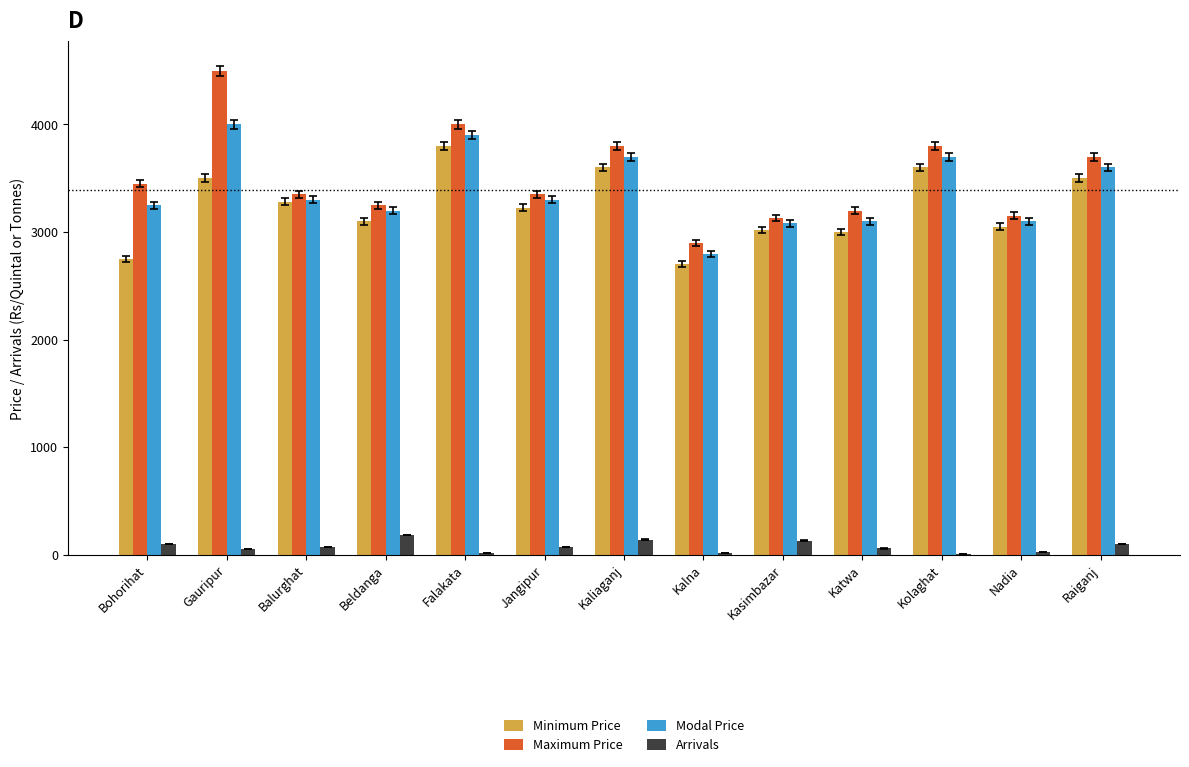

What is the highest value of the Maximum Price series?

4500.0